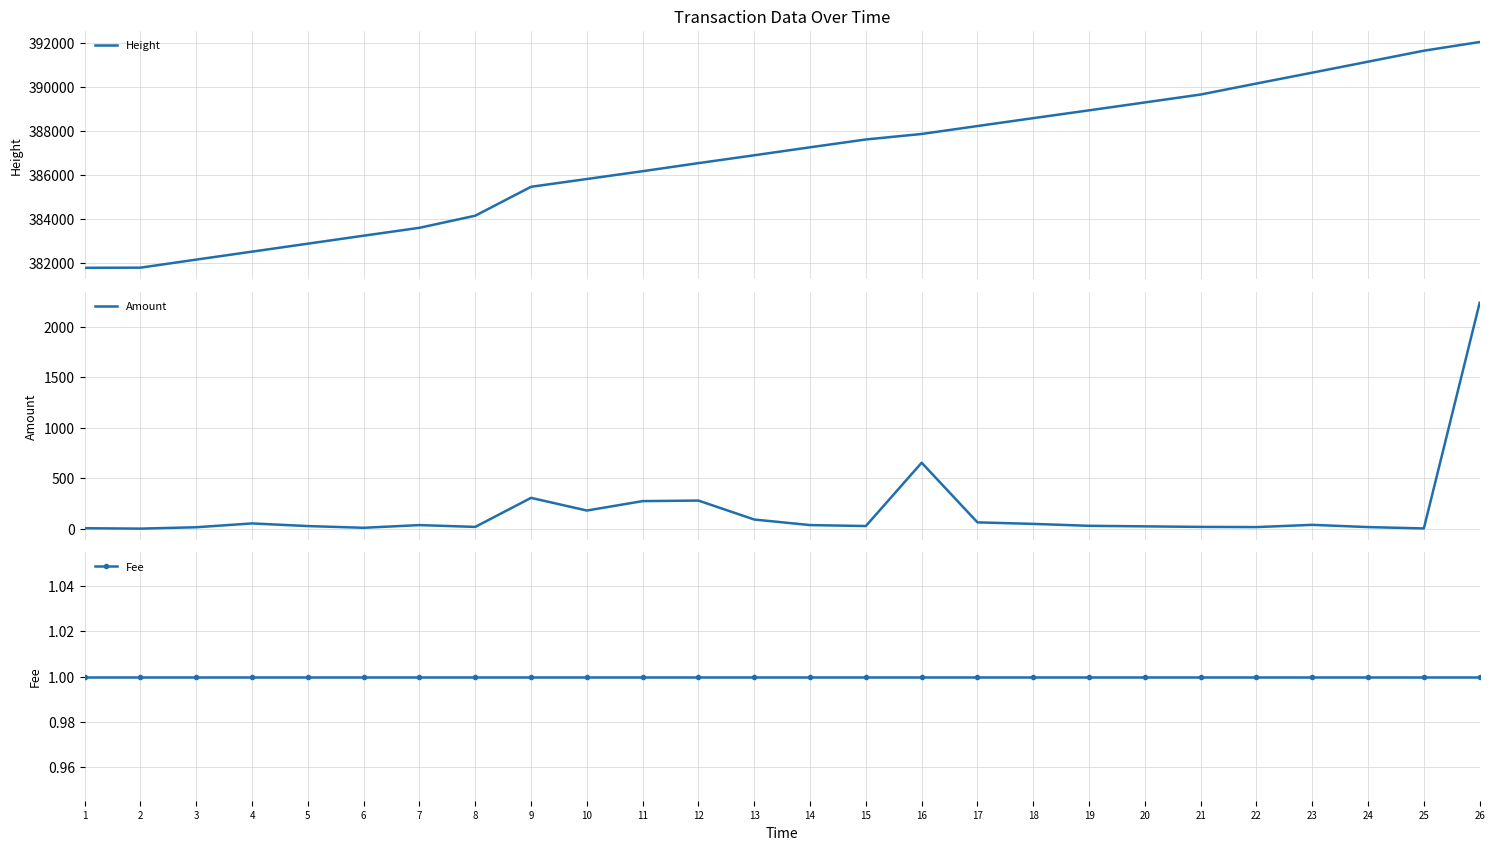

Is the value of Height at 24 greater than the value of Fee at 5?

Yes